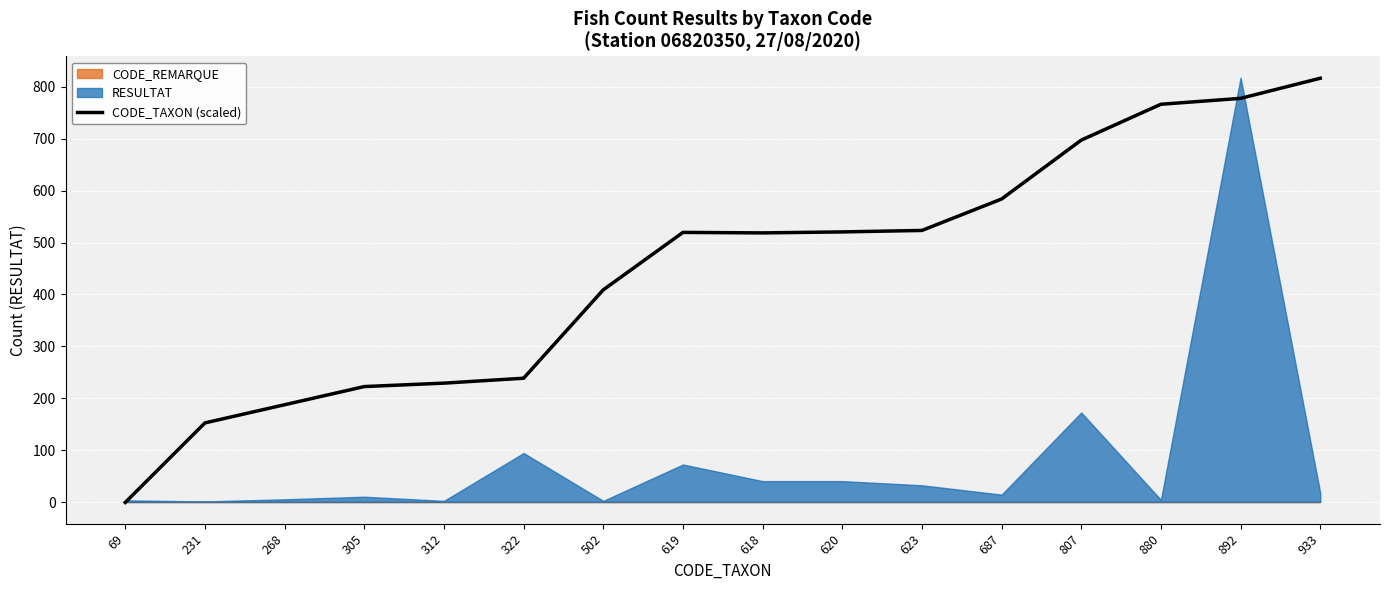

True or false: the data has more than 0 interior local peaks.

True